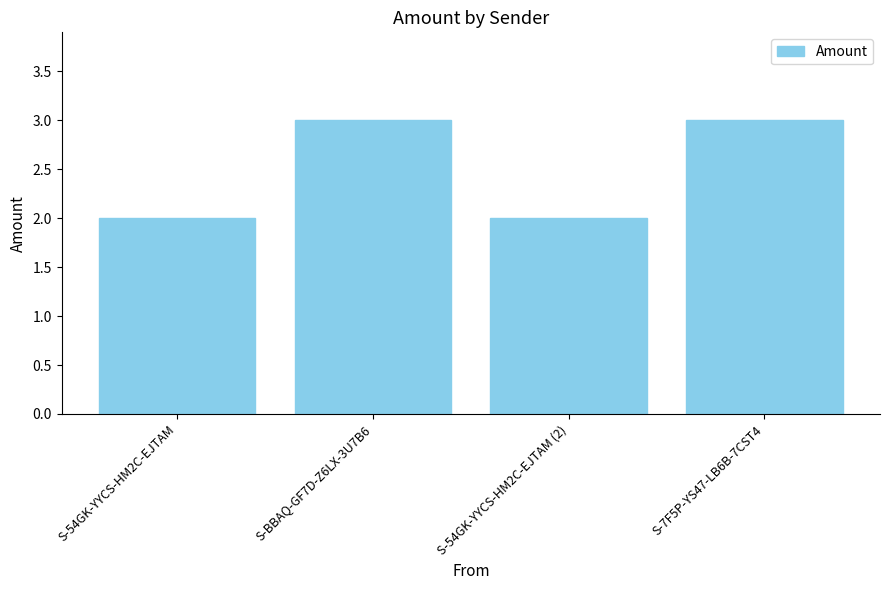

True or false: the data shows 3 at S-BBAQ-GF7D-Z6LX-3U7B6.

True